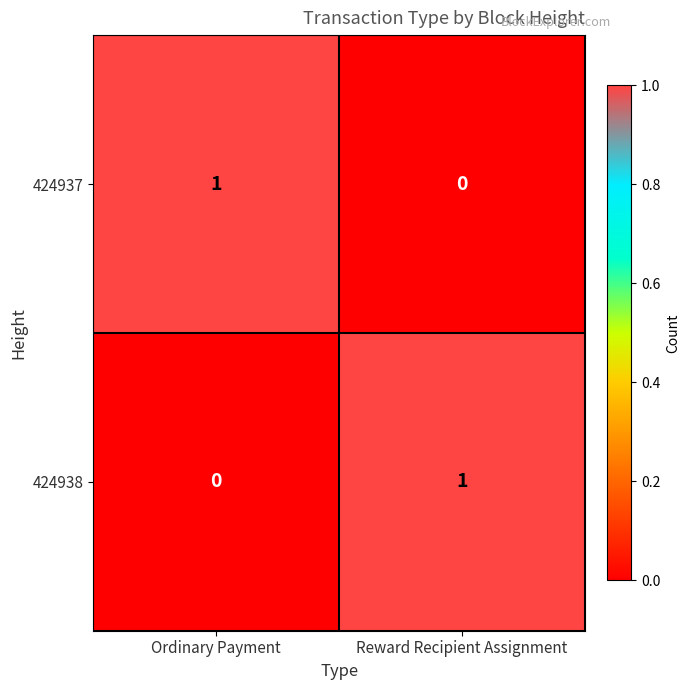

Is it true that 424938 equals 0 at Reward Recipient Assignment?

False